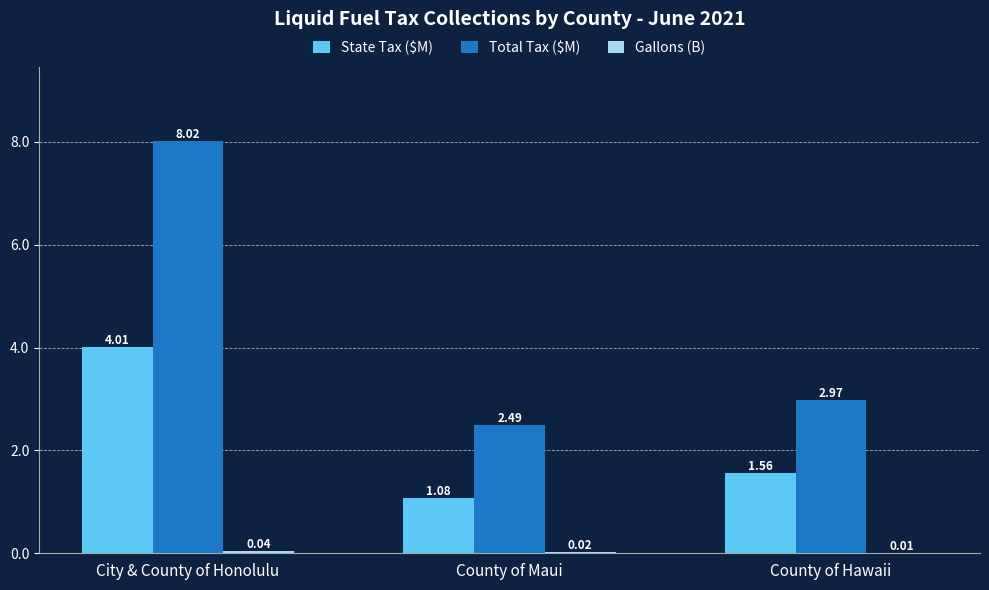

What is the sum of the Total Tax ($M) values at County of Hawaii and City & County of Honolulu?

11.0